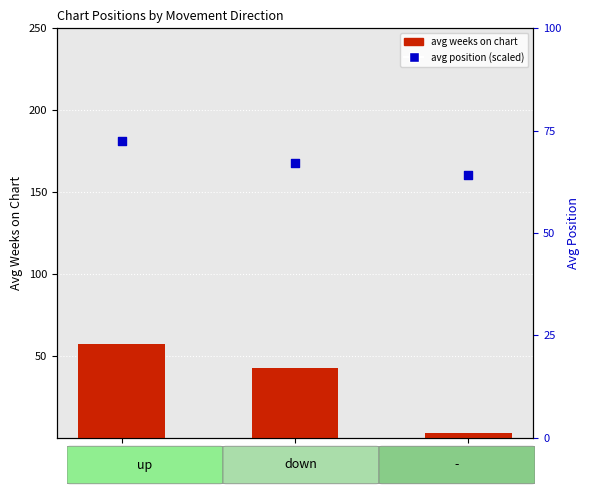

What are all the series names shown in the legend?

avg weeks on chart, avg position (scaled)